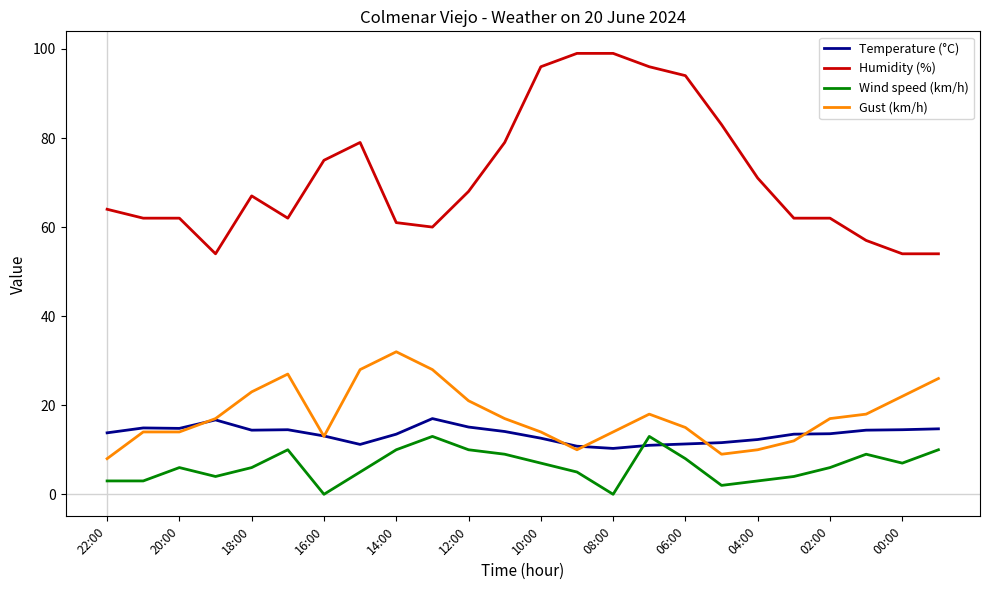

What is the maximum value shown in the chart?

99.0